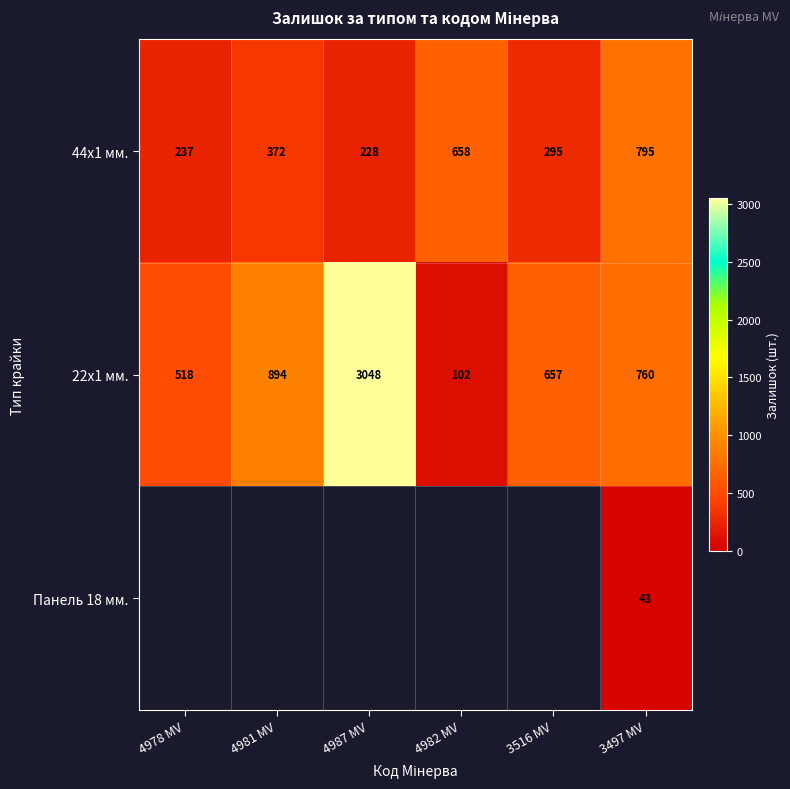

At which label is 22x1 мм. closest to 1575?

4981 MV